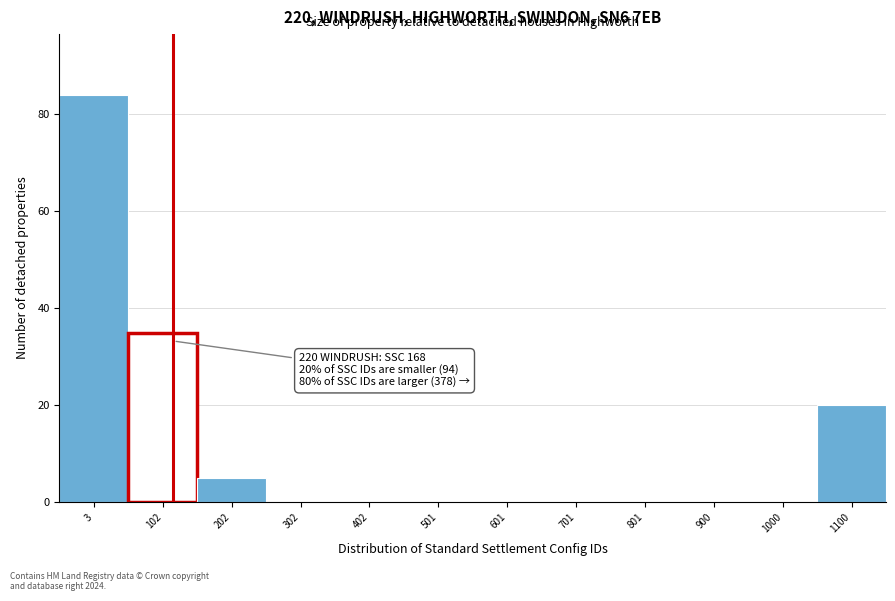

Reading left to right, what are all the values shown in this chart?

3=84	102=35	202=5	302=0	402=0	501=0	601=0	701=0	801=0	900=0	1000=0	1100=20